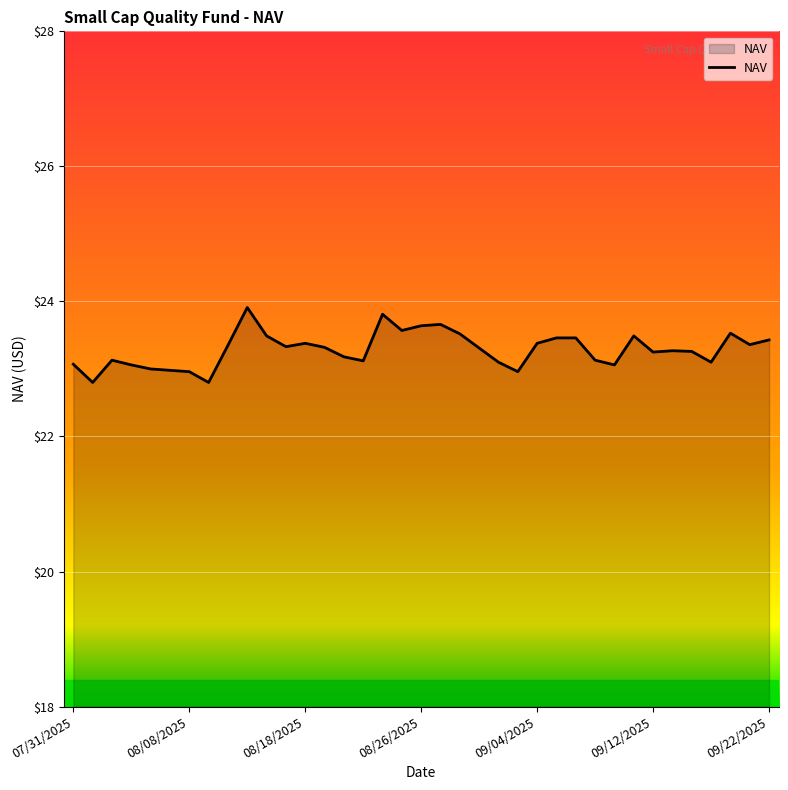

What is the difference between the maximum and minimum values?

1.1